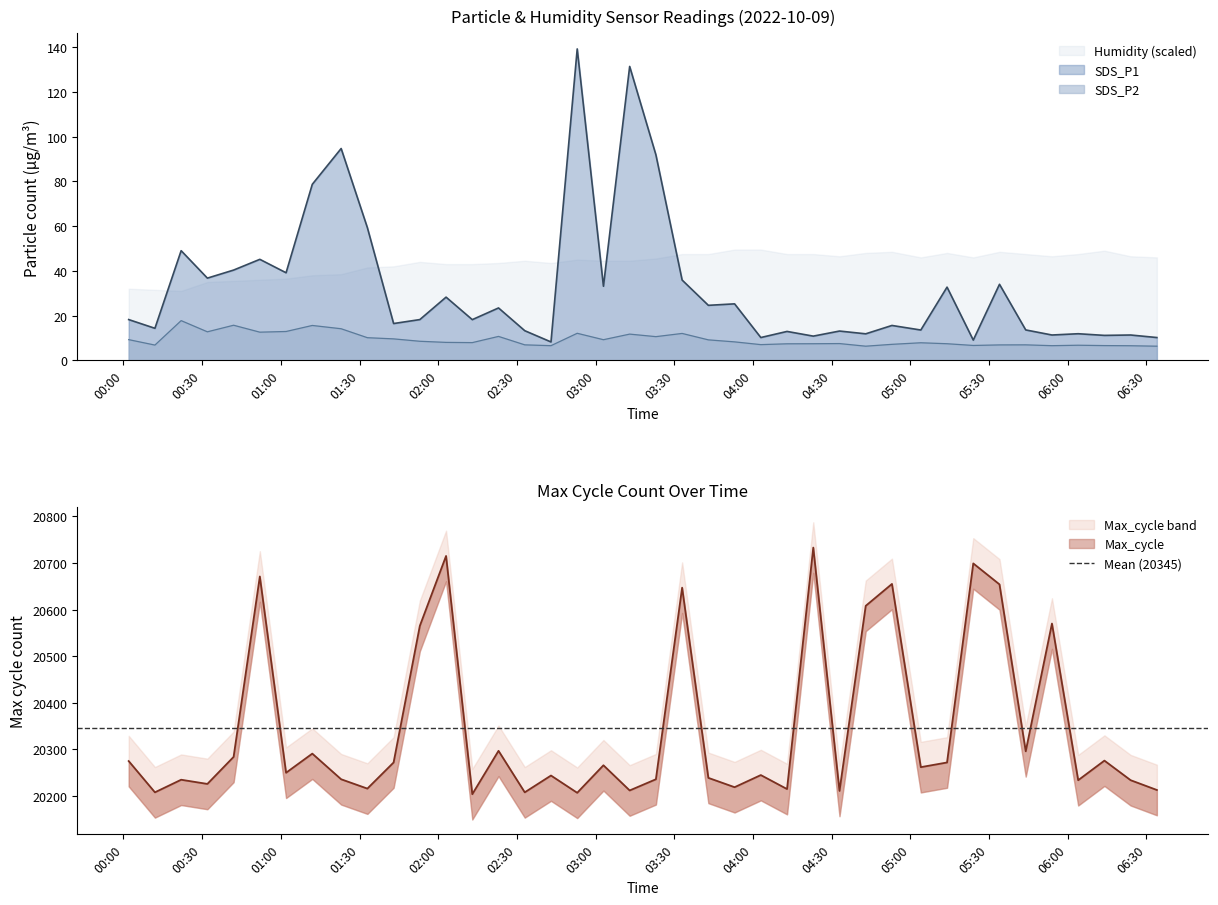

How many values in the Max_cycle series are below 20262?

20